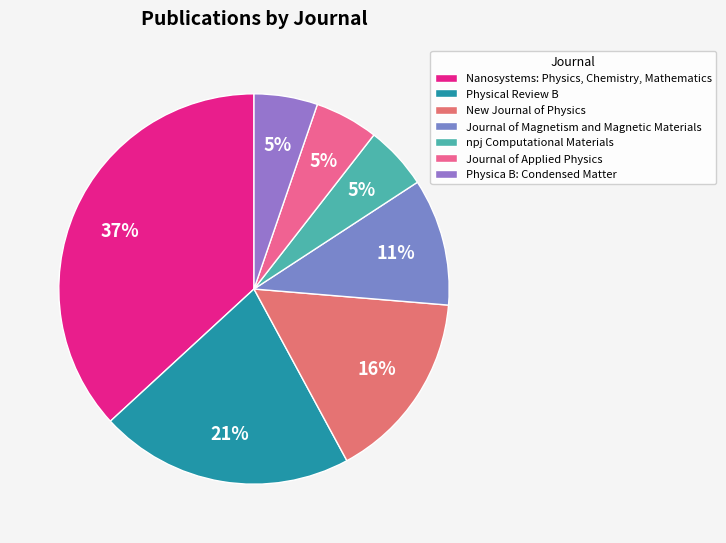

To the nearest percent, what portion does Journal of Magnetism and Magnetic Materials represent?

11%